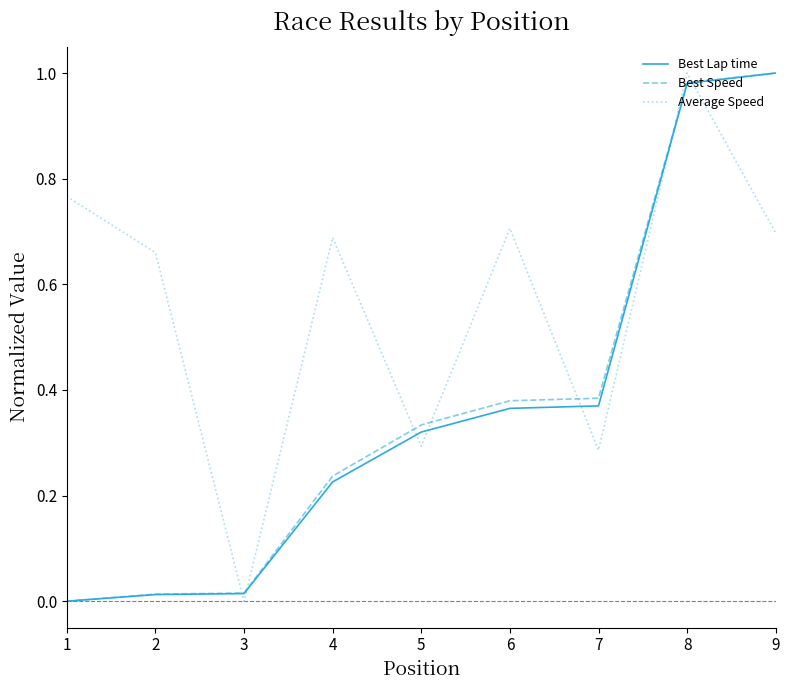

The value of Average Speed at 2 is 1.1. True or false?

False